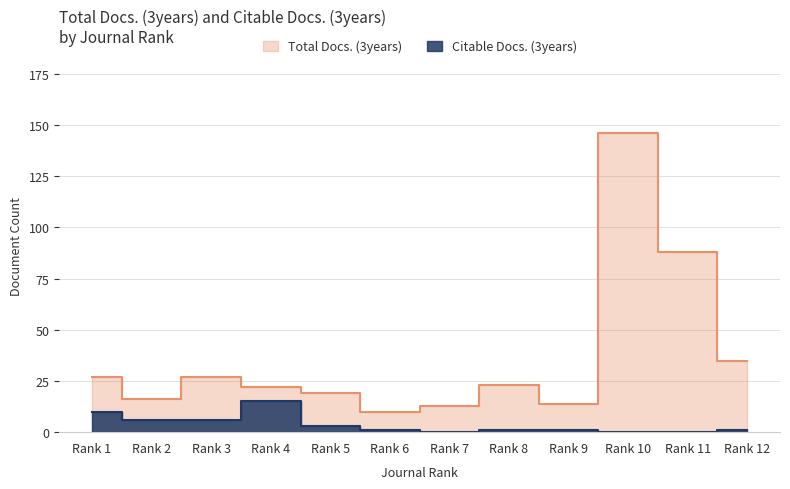

What is the sum of all Total Docs. (3years) values?

440